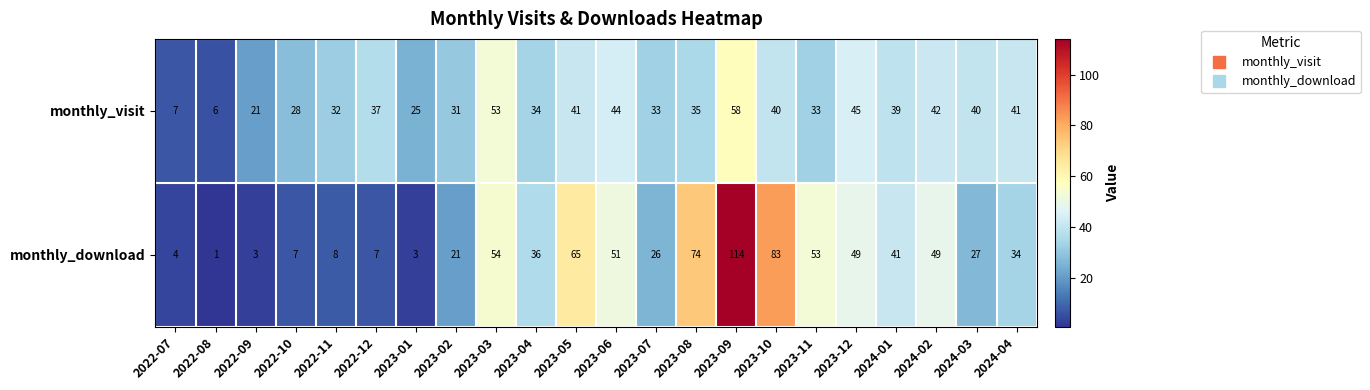

Which series has the largest total across all categories?

monthly_download